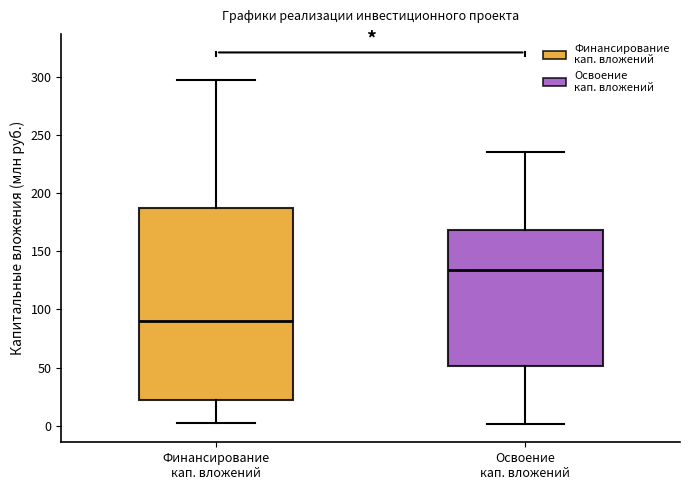

Where does the lower whisker of the box for Финансирование кап. вложений end on the y-axis? The values are not printed on the chart, so give them approximately, as read against the axis.

0